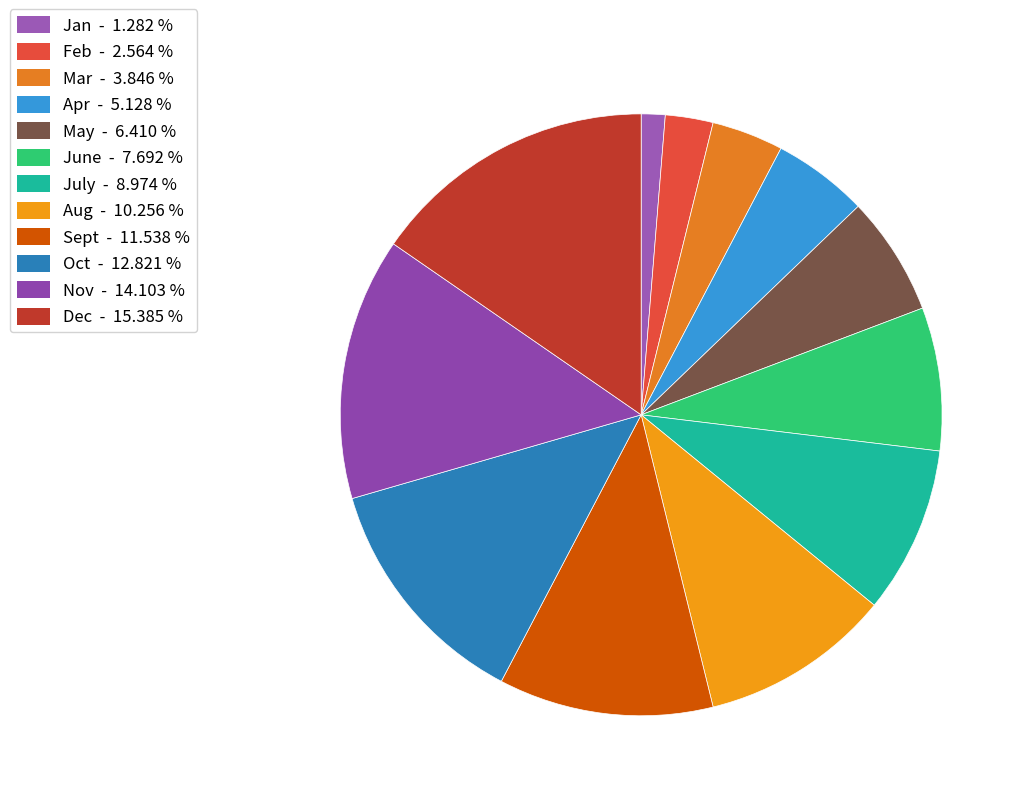

Rank the categories by value from highest to lowest.

Dec, Nov, Oct, Sept, Aug, July, June, May, Apr, Mar, Feb, Jan